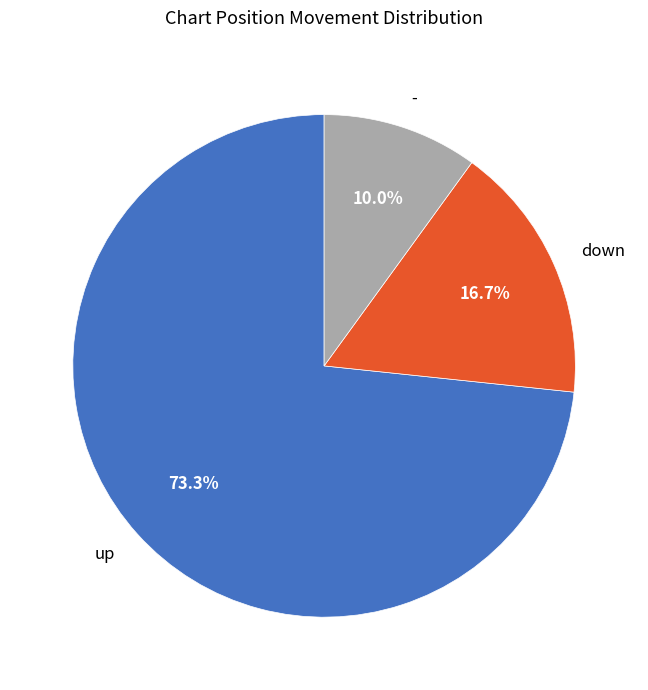

Which has a higher value, down or -?

down